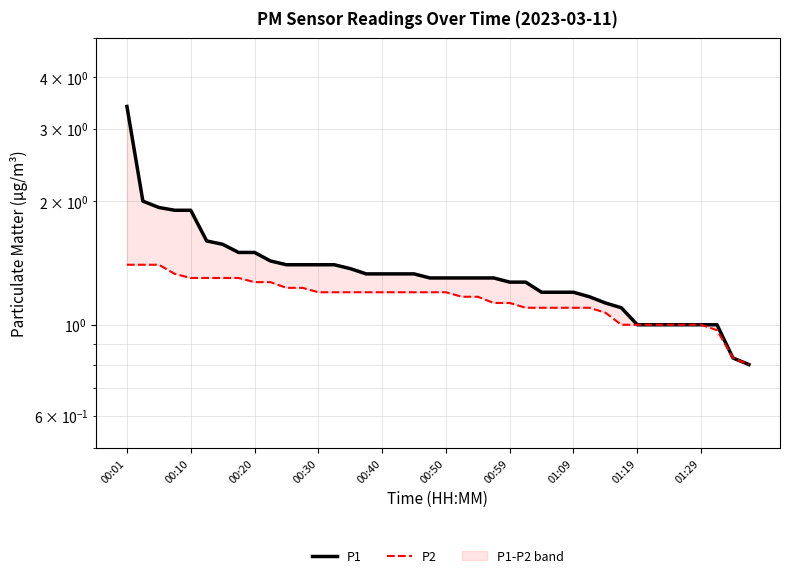

True or false: P1 has more than 0 interior local peaks.

False